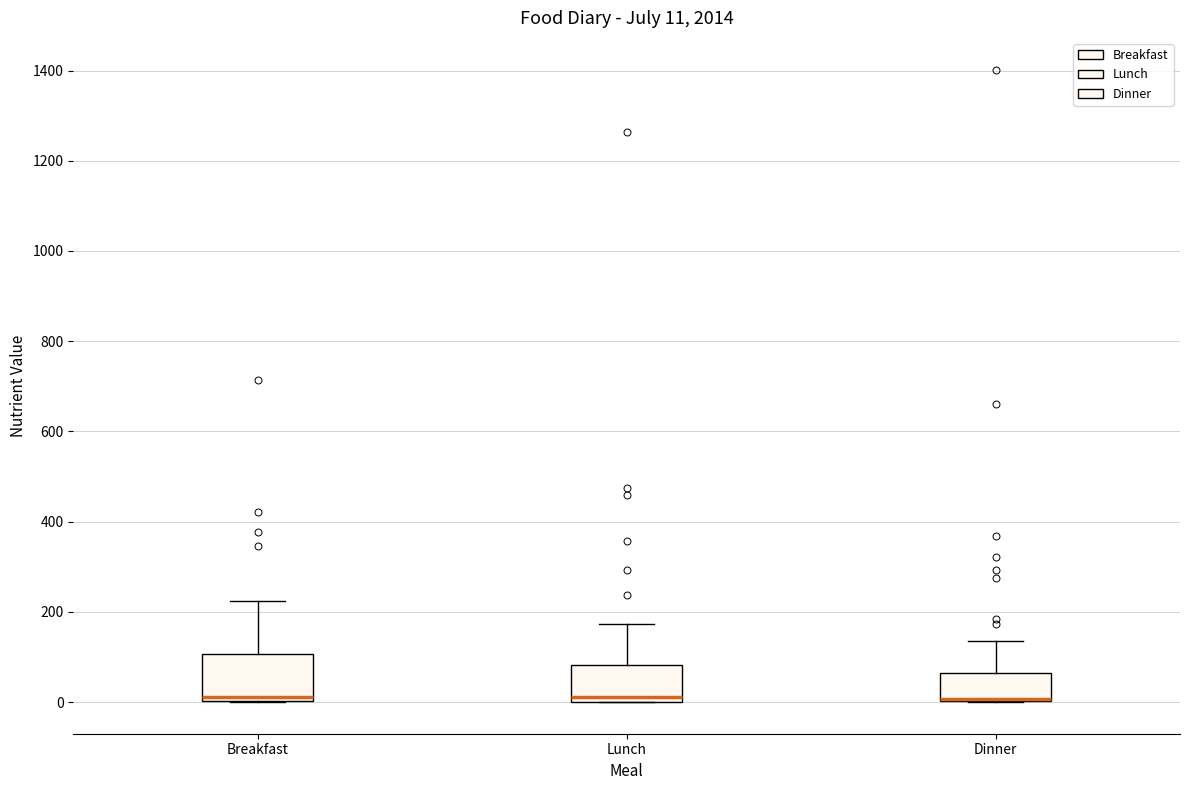

Which box is the tallest, from its lower edge to its upper edge?

Breakfast